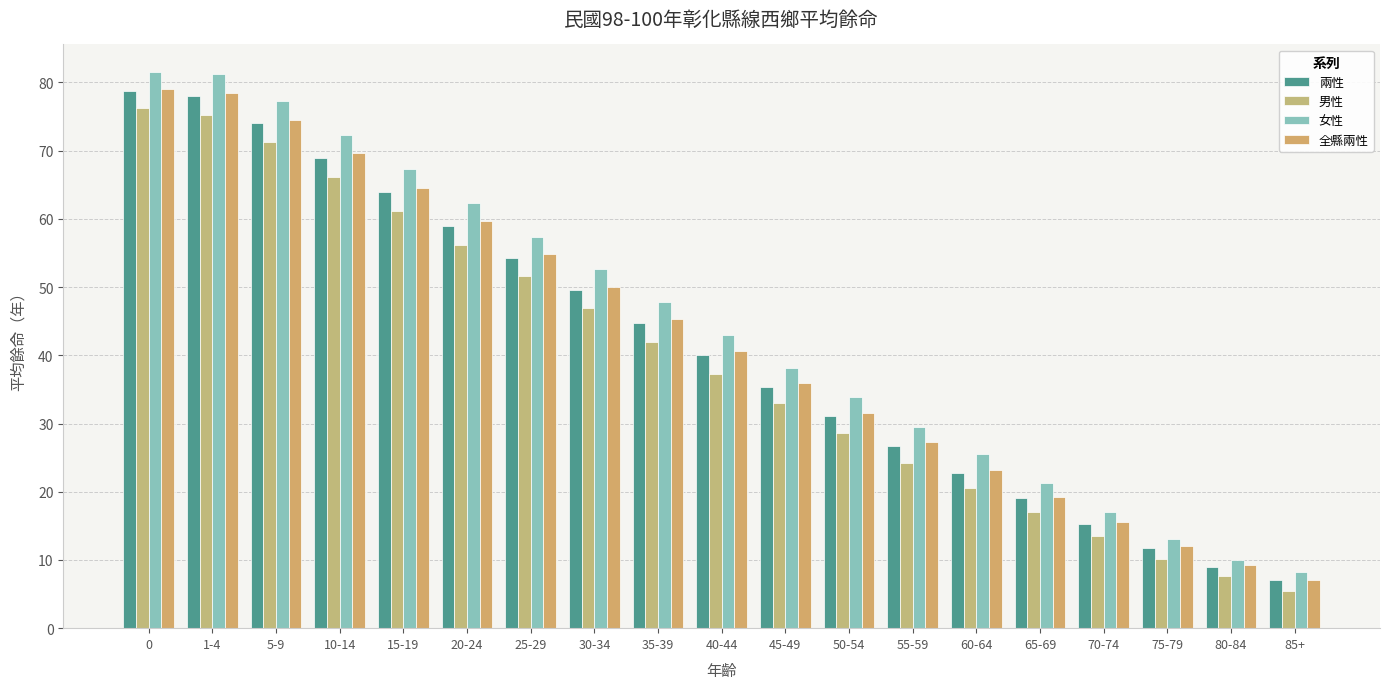

What is the average value of the 全縣兩性 series?

42.0